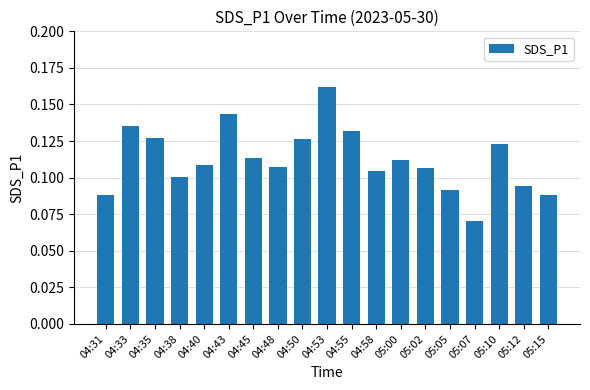

How many categories are shown in the chart?

19